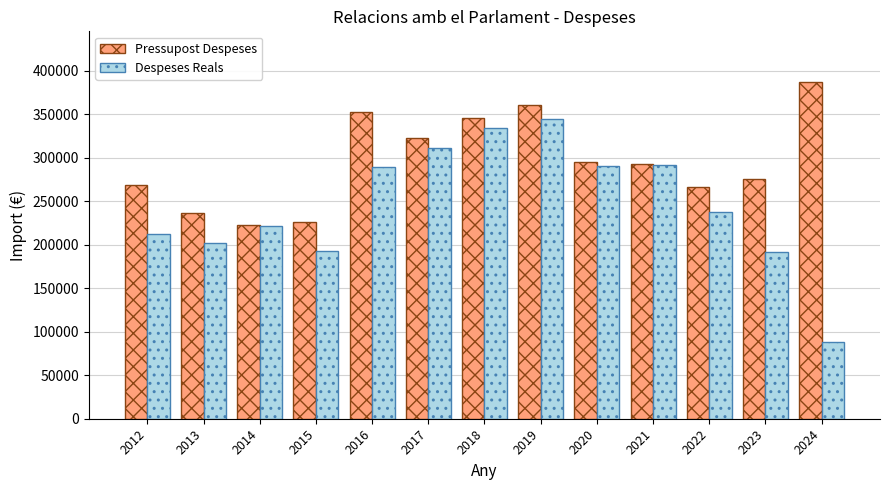

True or false: Pressupost Despeses has a value of 145760.1 at 2014.

False